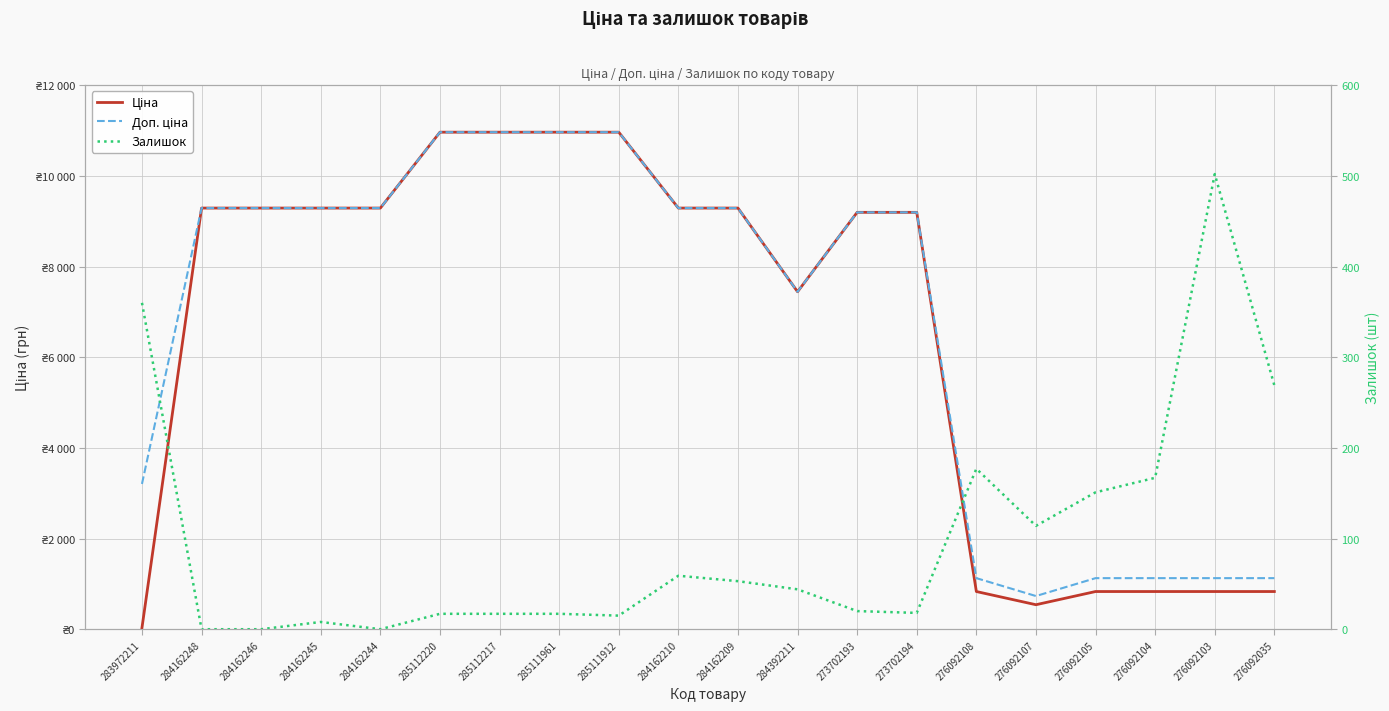

Is the value of Залишок at 273702193 greater than the value of Доп. ціна at 276092105?

No